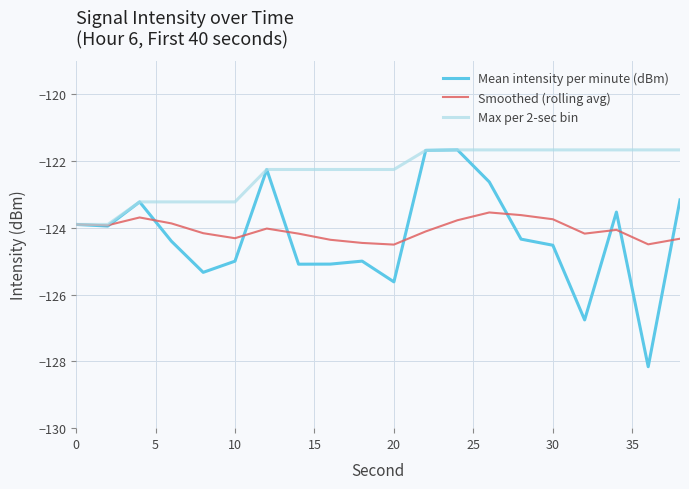

Which series has the largest range (max minus min)?

Mean intensity per minute (dBm)